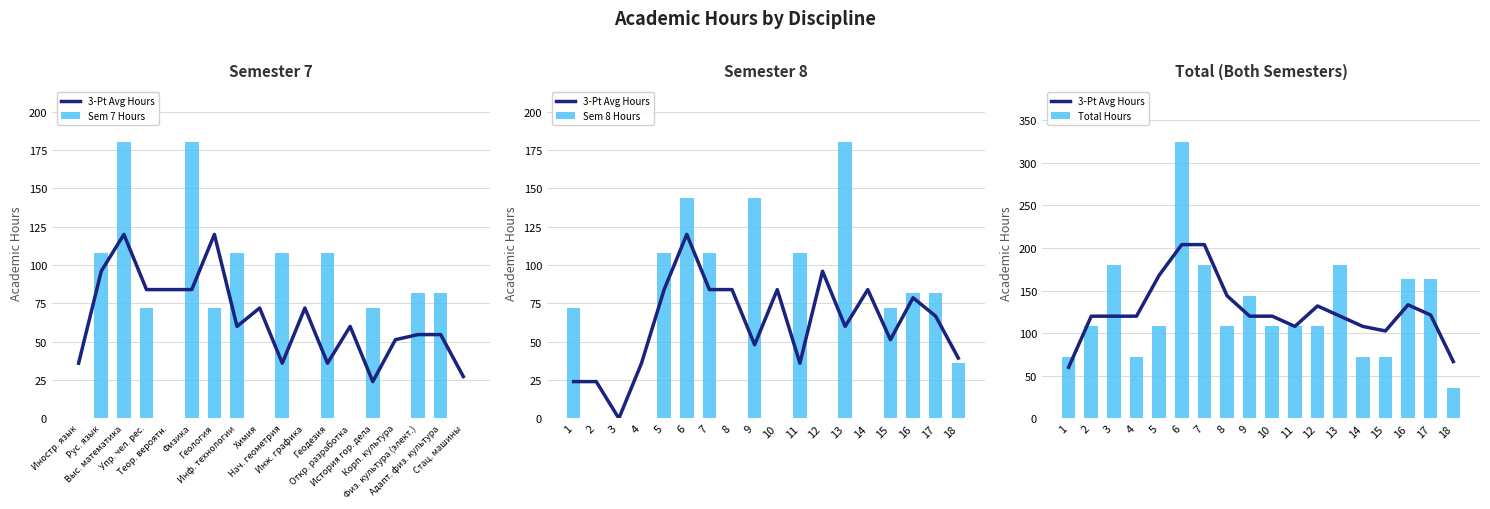

What is the average value of the Total Hours series?

128